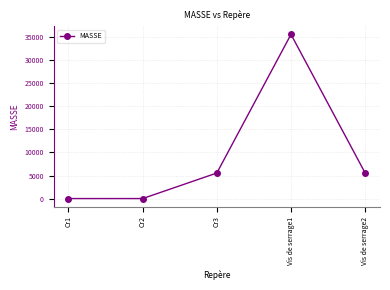

Reading left to right, transcribe all the data shown in this chart.

0.0	0.0	5537.0	35606.6	5537.0